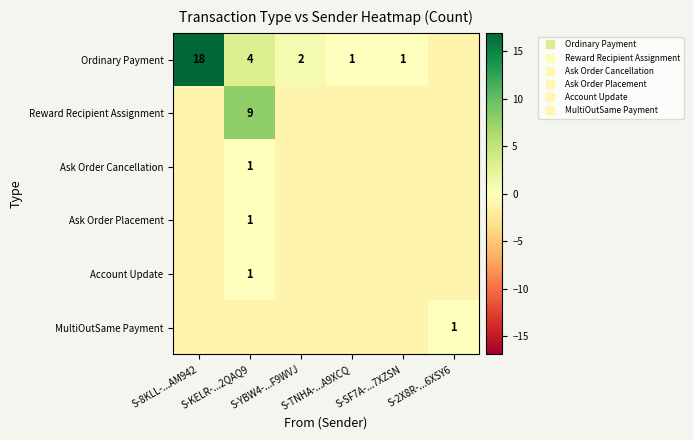

At how many categories does at least one series exceed 3?

2